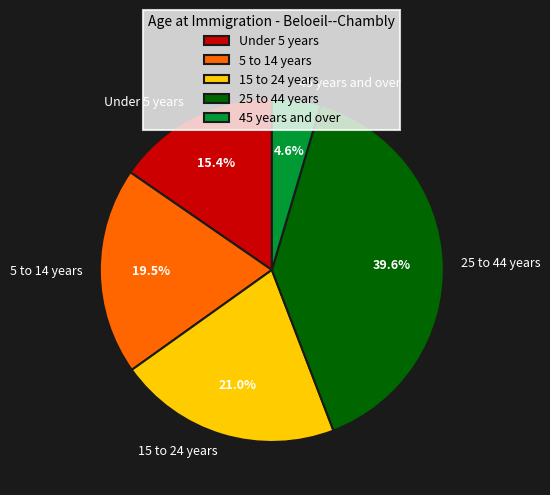

Is there a majority slice in this chart?

No